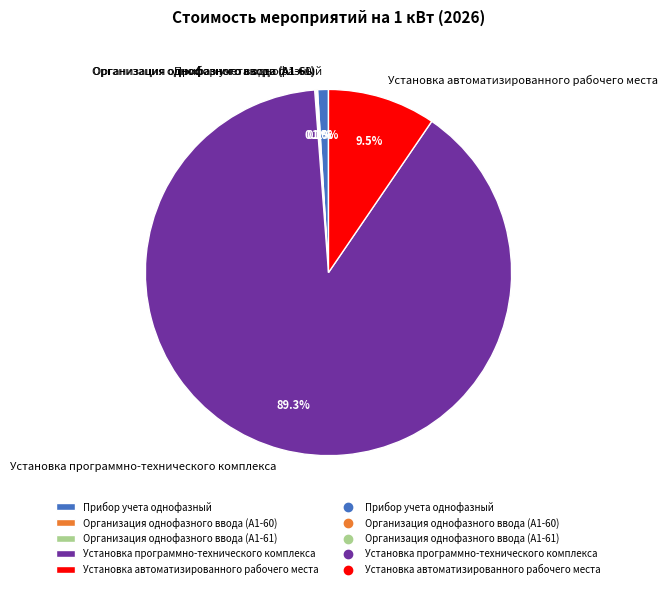

Which category has the biggest portion of the pie?

Установка программно-технического комплекса